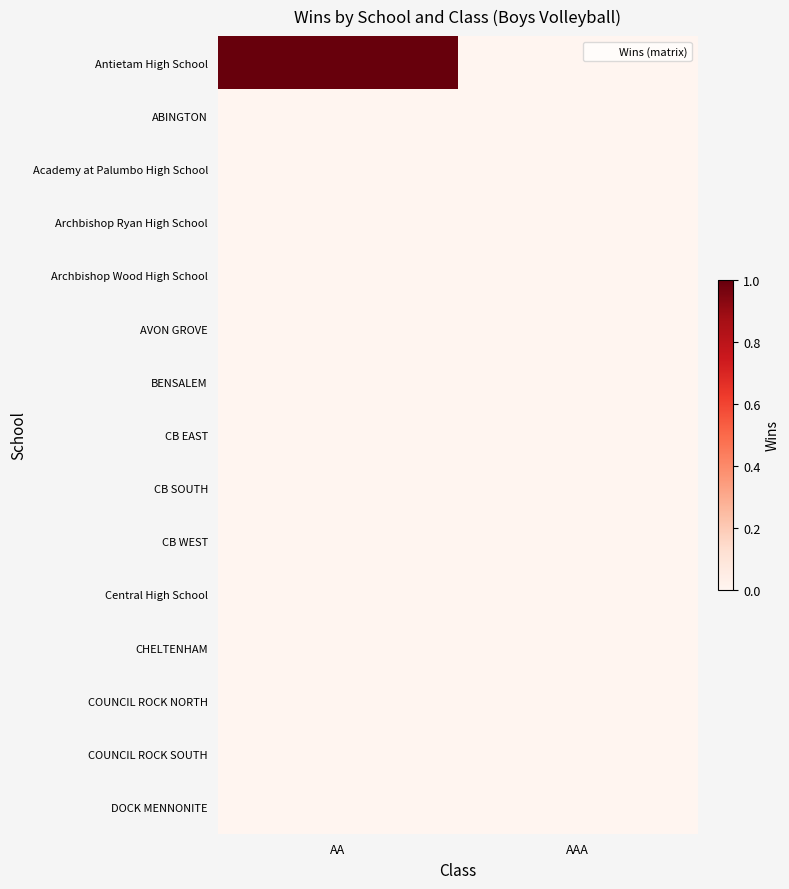

At which category is the sum across all series the highest?

AA